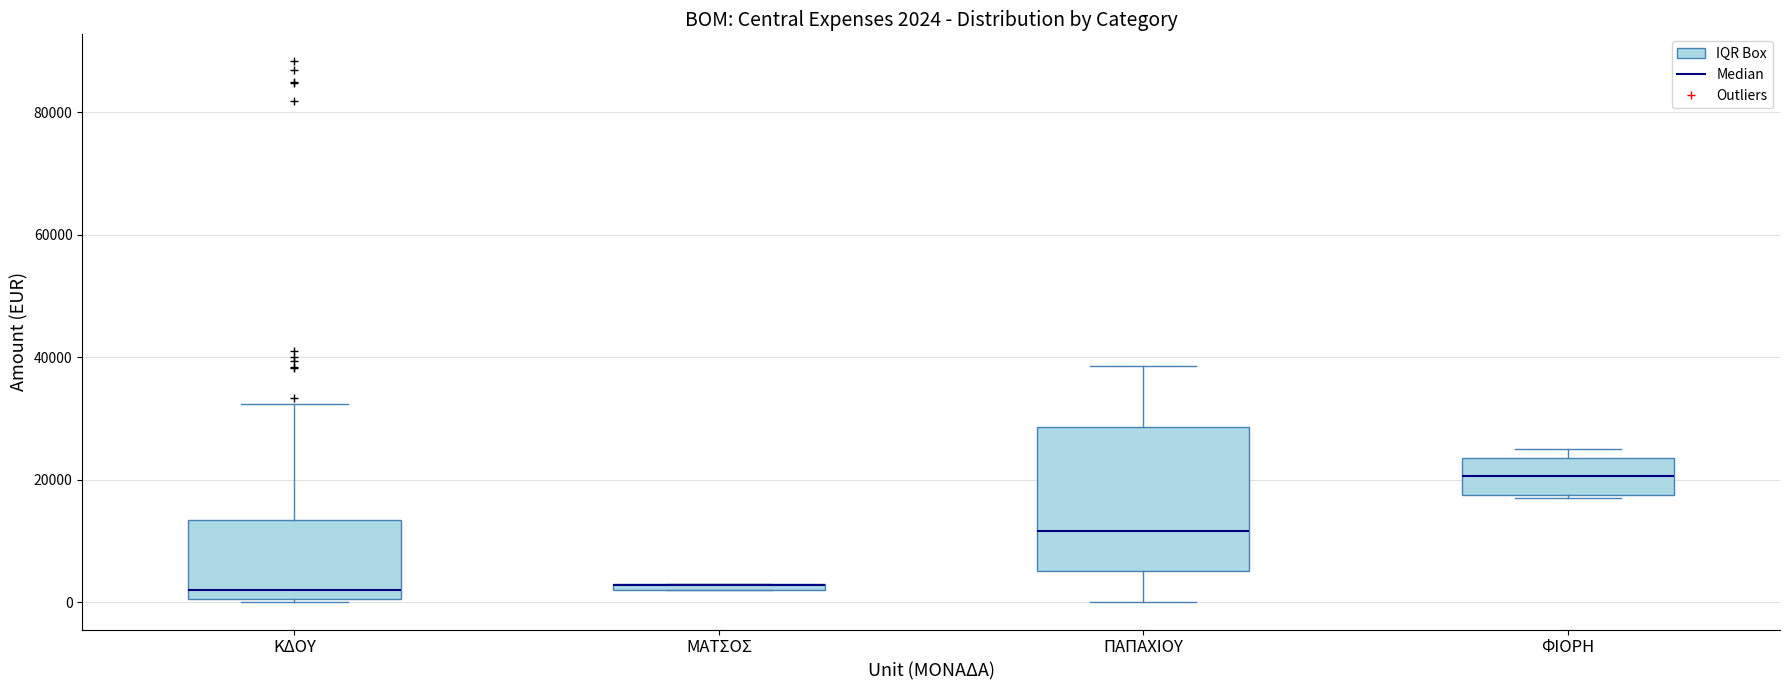

Which box is the tallest, from its lower edge to its upper edge?

ΠΑΠΑΧΙΟΥ